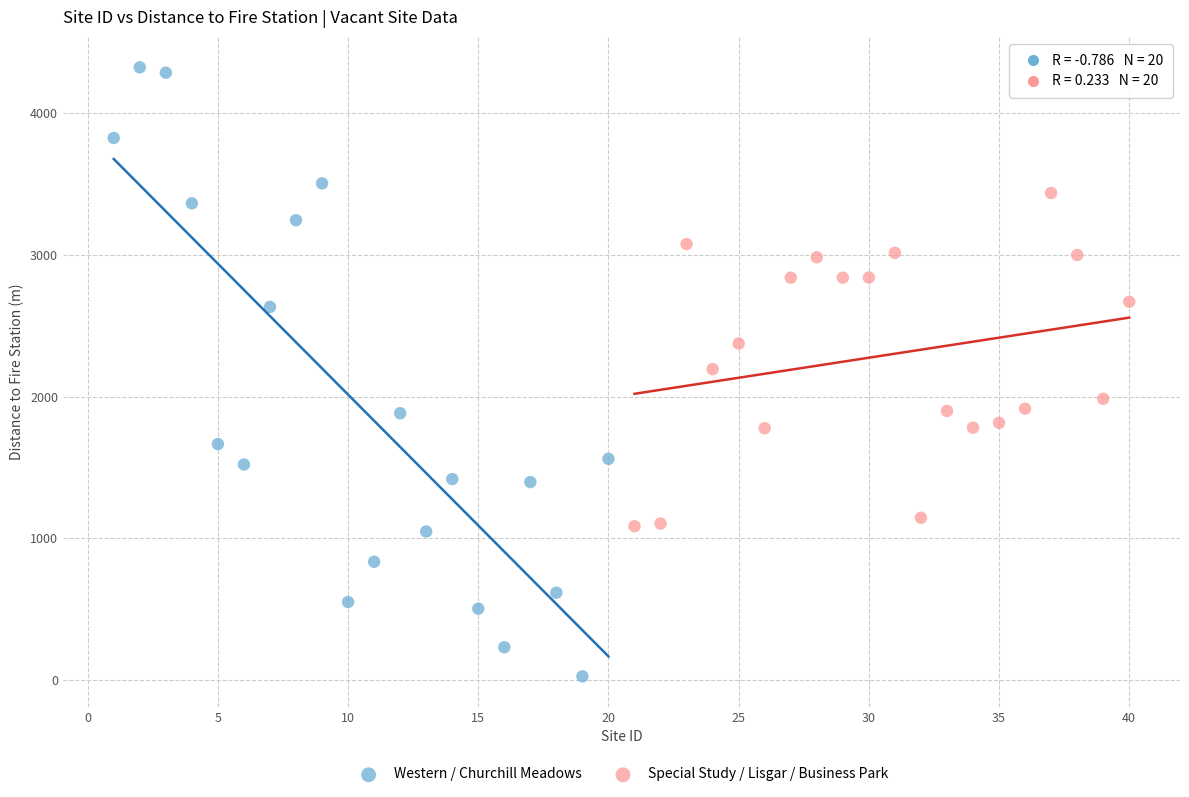

What are all the series names shown in the legend?

Western / Churchill Meadows, Special Study / Lisgar / Business Park